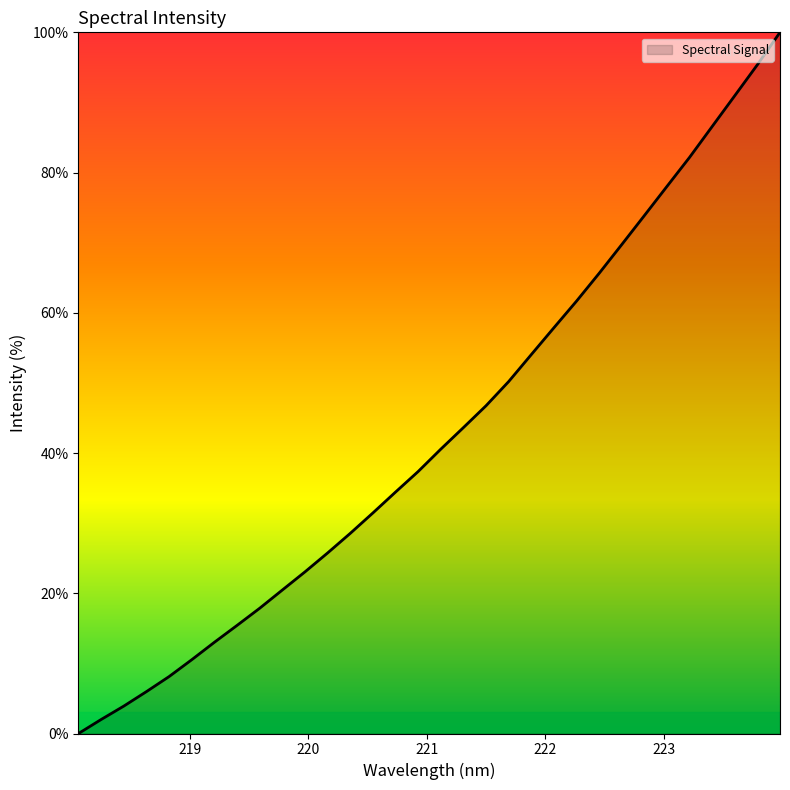

What is the difference between the maximum and minimum values?

100.0